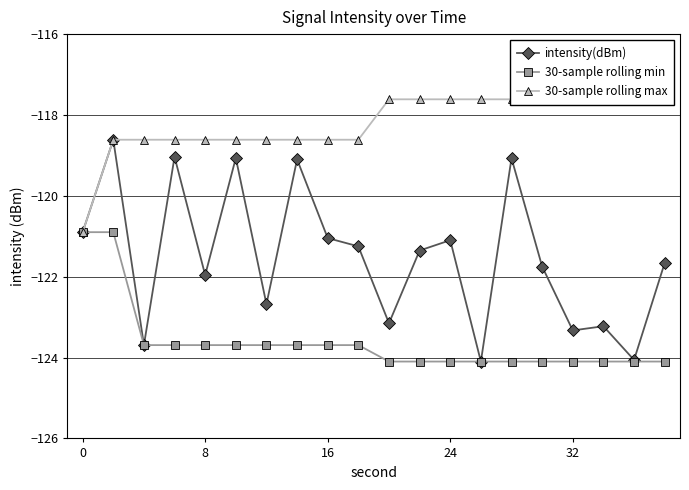

What is the highest value of the intensity(dBm) series?

-118.6